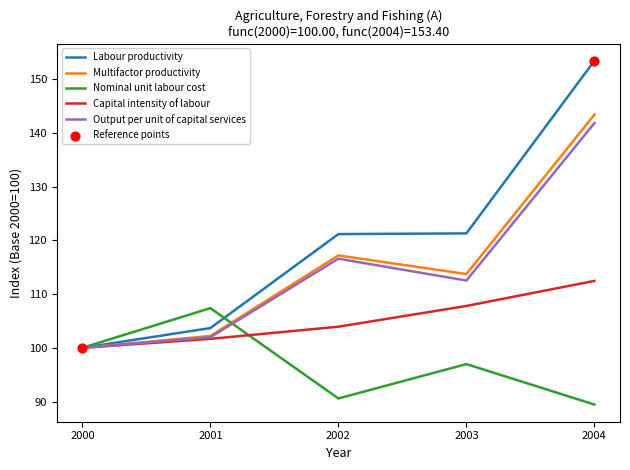

Between 2000 and 2003, which series saw the biggest shift?

Labour productivity